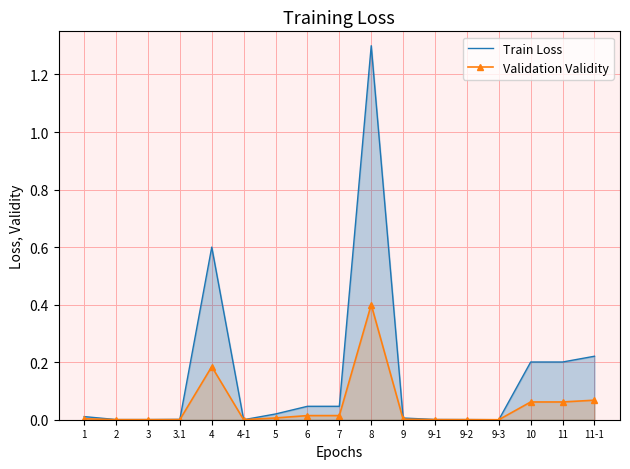

How many lines are shown in the chart?

2